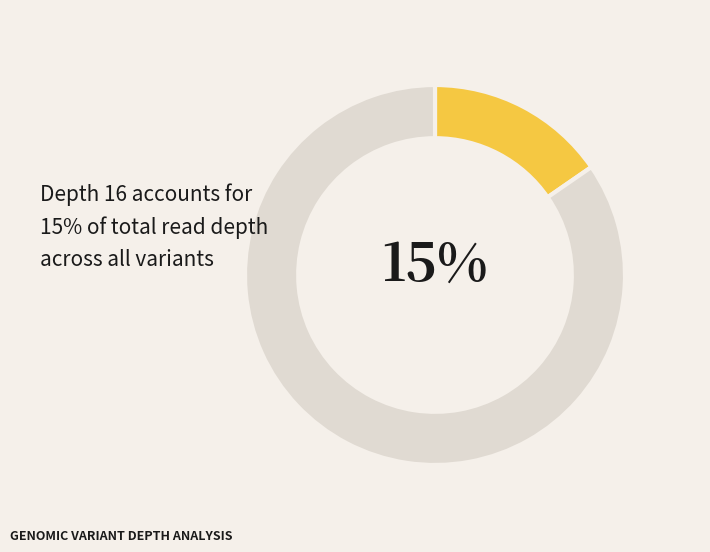

To the nearest percent, what is the average slice percentage?

50%